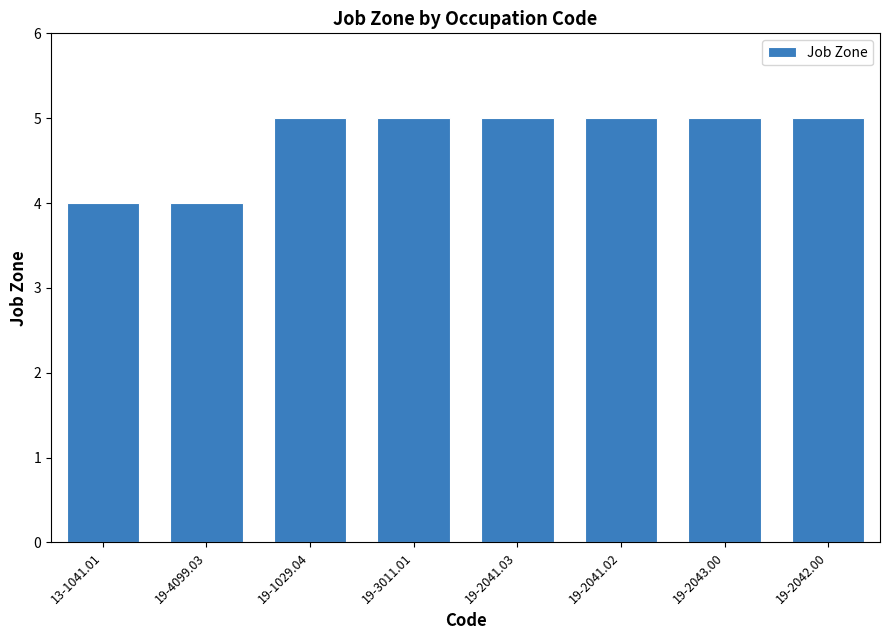

What is the change in value from 19-4099.03 to 19-2042.00?

+1